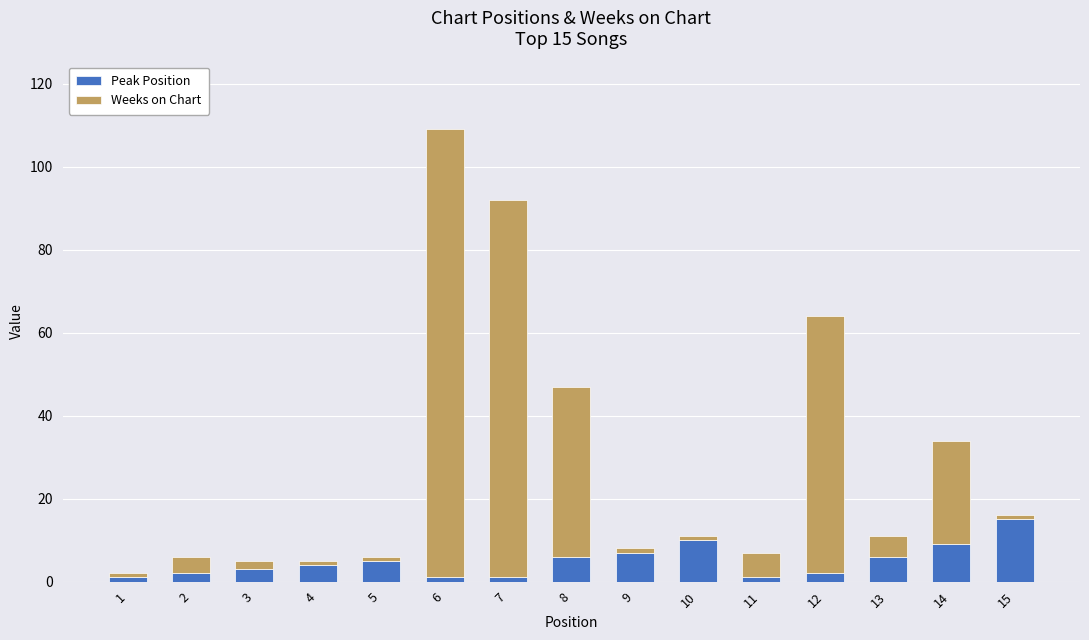

How many data points in Peak Position are less than 4?

7